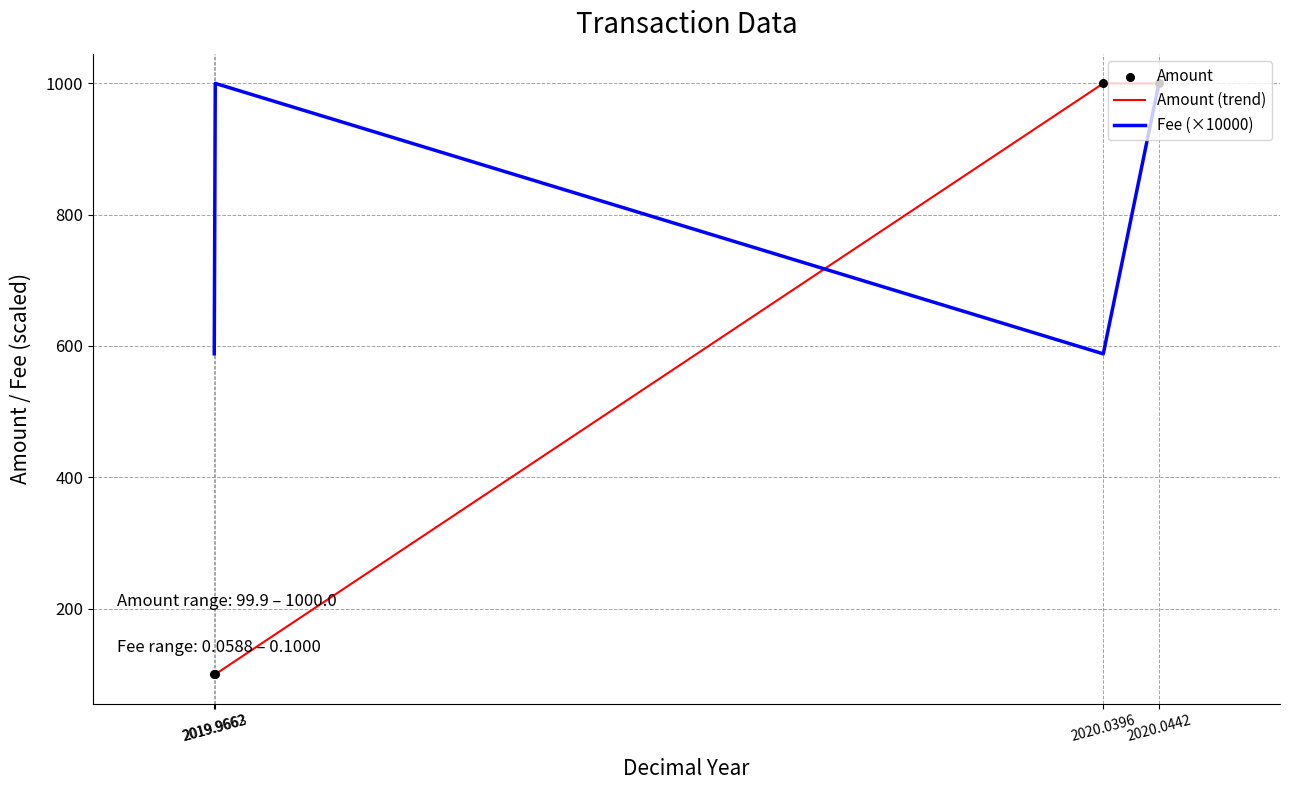

Which series has the largest total across all categories?

Fee (×10000)